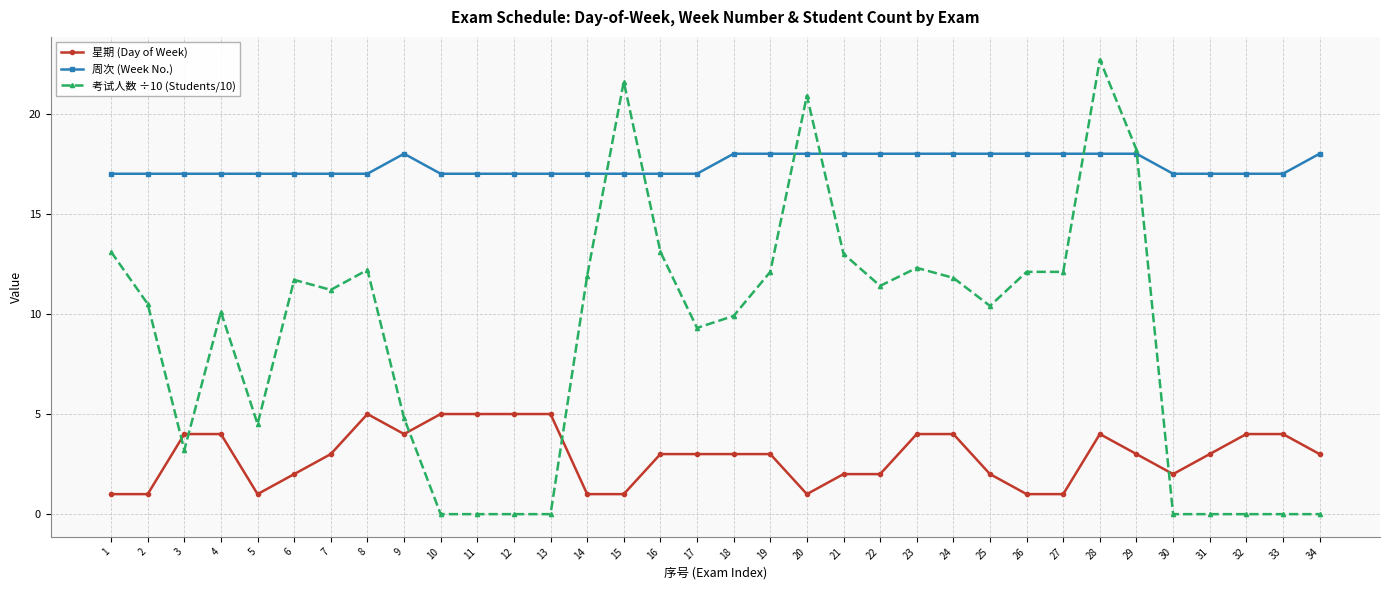

Rank the series by their average value, from highest to lowest.

周次 (Week No.), 考试人数 ÷10 (Students/10), 星期 (Day of Week)